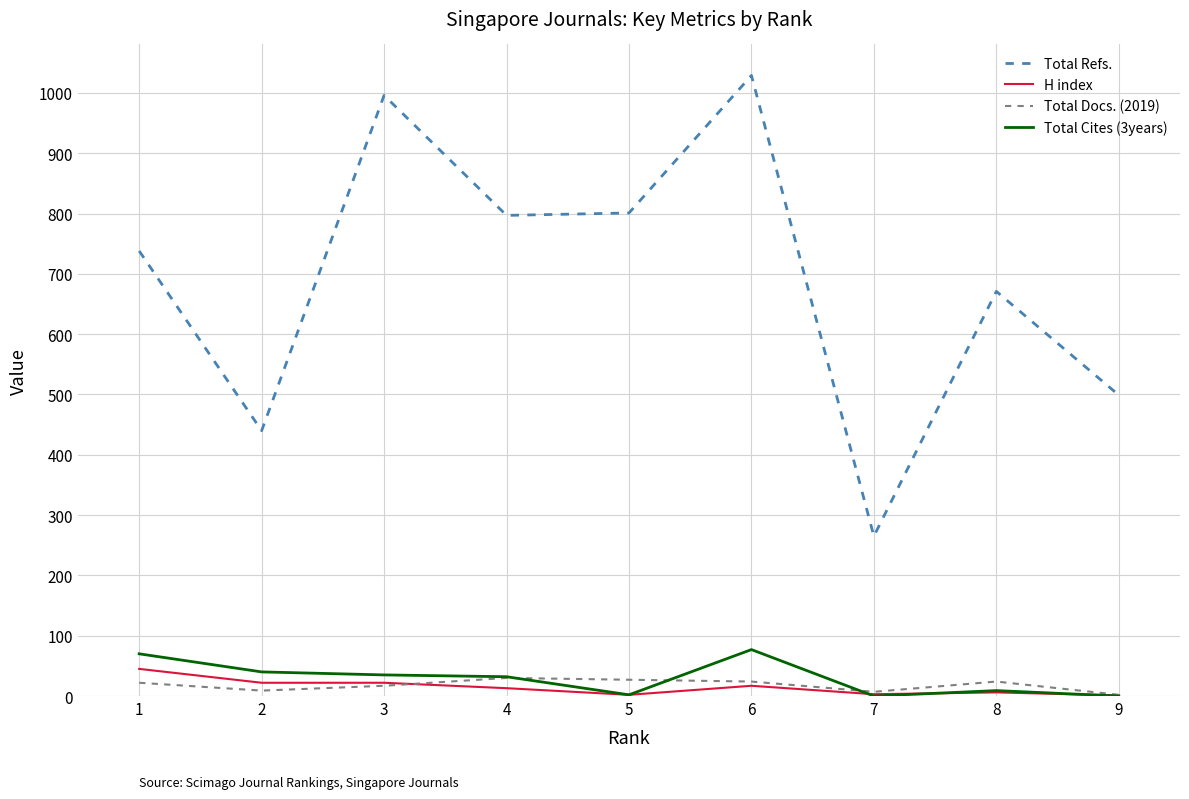

Does the chart have visible grid lines?

Yes